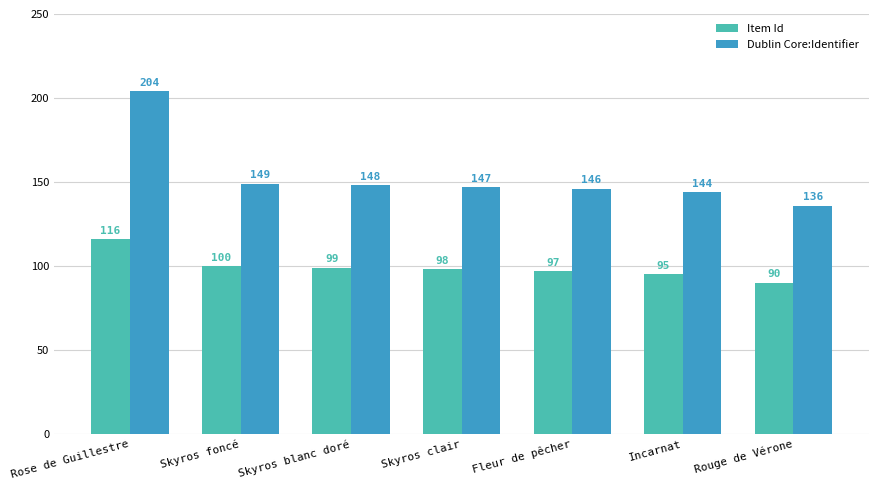

What is the difference between the maximum and minimum values in the Item Id series?

26